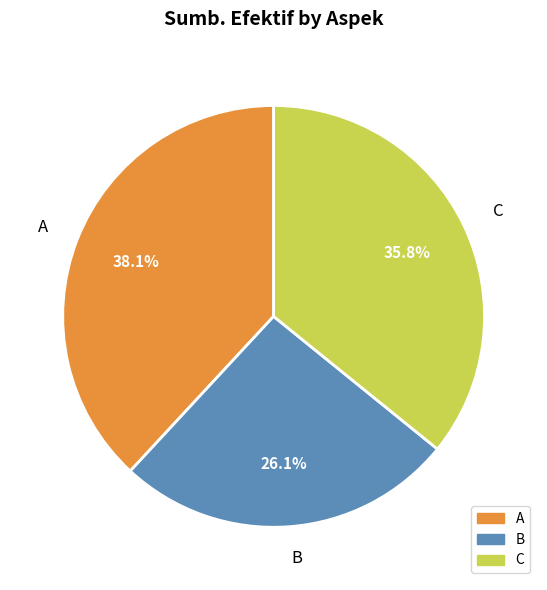

Do C and B together represent more than half of the pie?

Yes